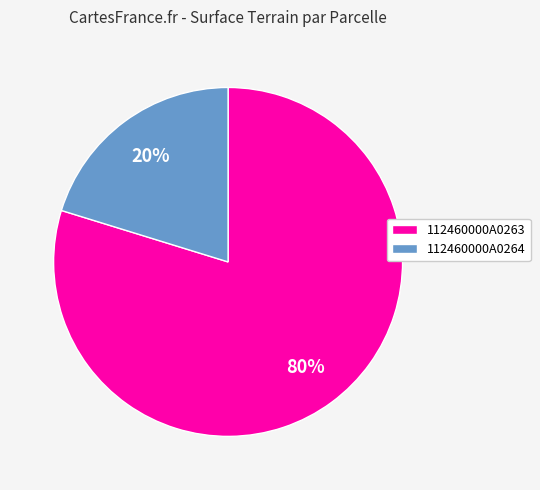

Count the number of slices in the pie.

2